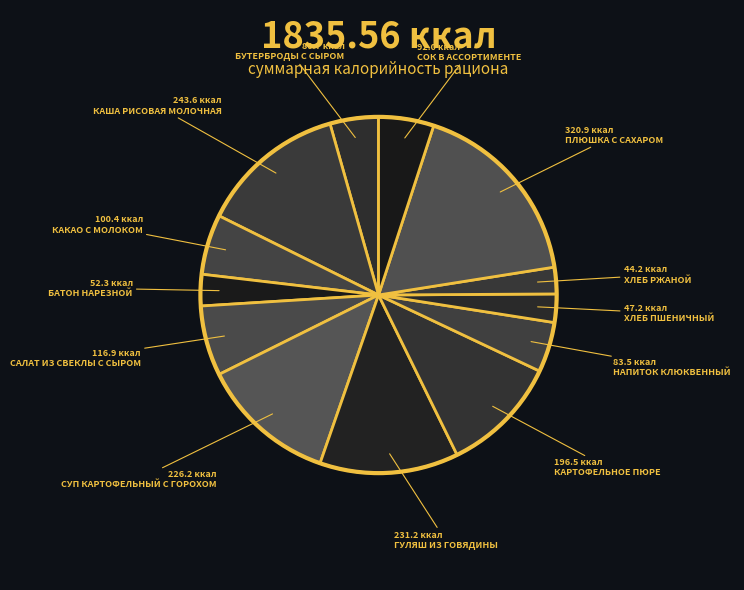

How many slices are in this pie chart?

13